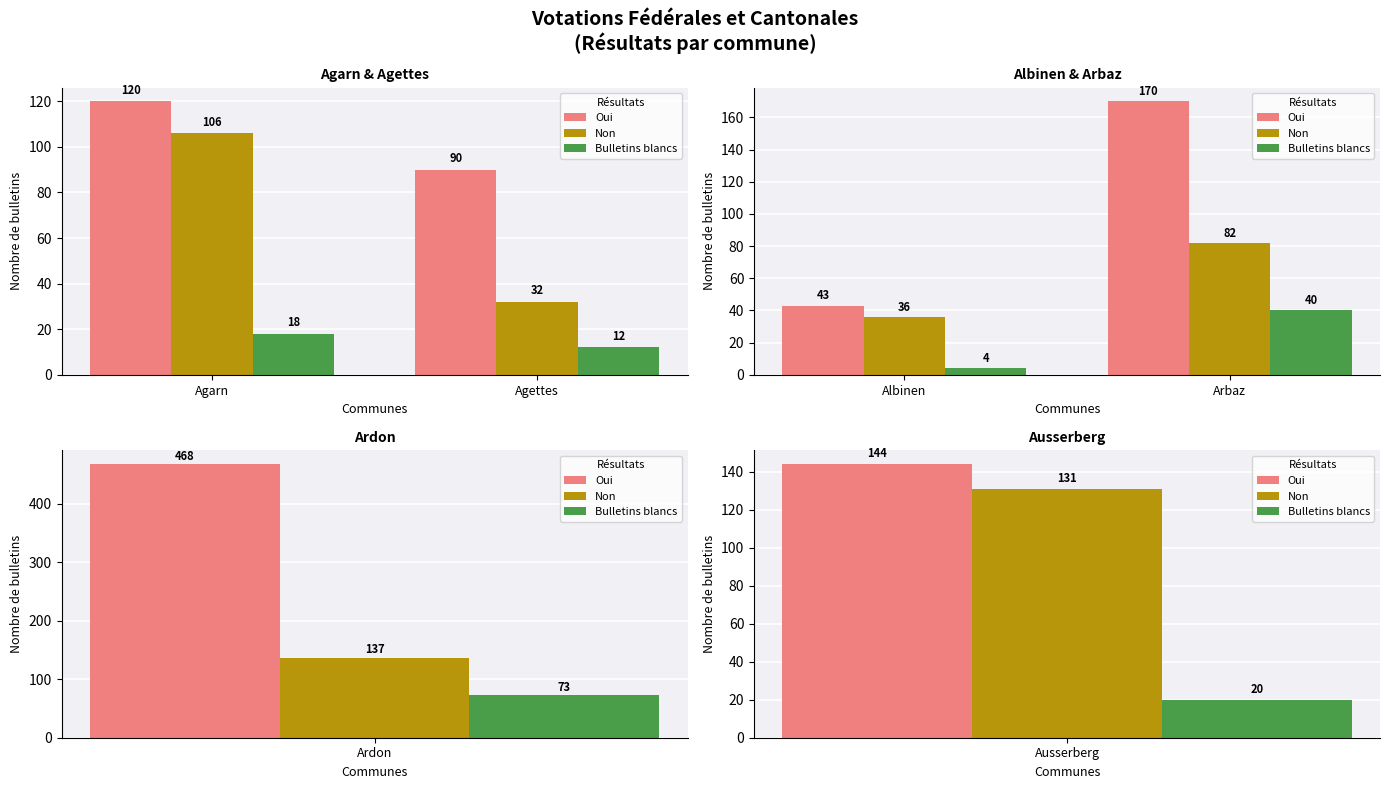

What are all the series names shown in the legend?

Oui, Non, Bulletins blancs